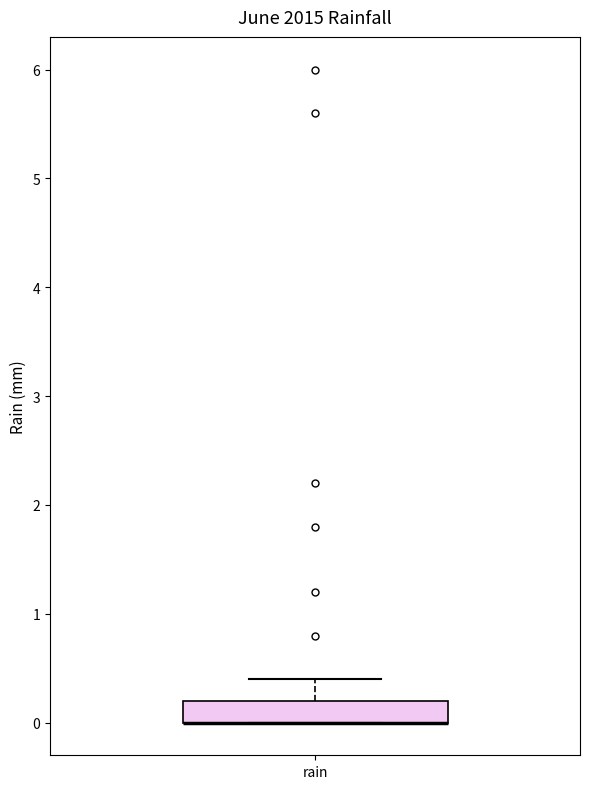

Read this box plot against the y-axis: the position of the median line, the range covered by the box, and the ends of both whiskers. The values are not printed on the chart, so give them approximately, as read against the axis.

median 0.0 (drawn on the box's lower edge), box 0.0 to 0.2, whiskers 0.0 to 0.4